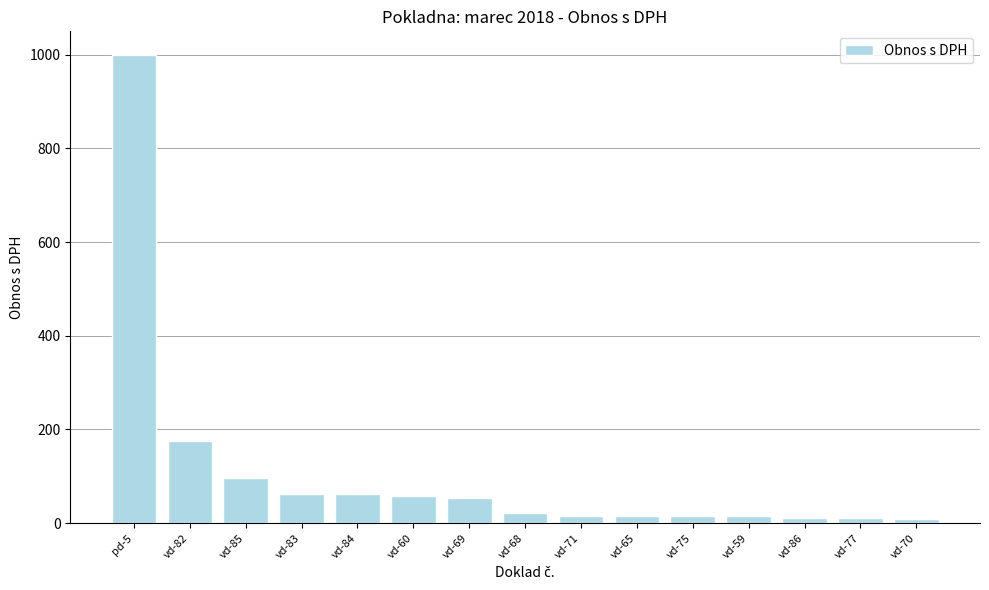

At which category does the chart reach its peak across all series?

pd-5